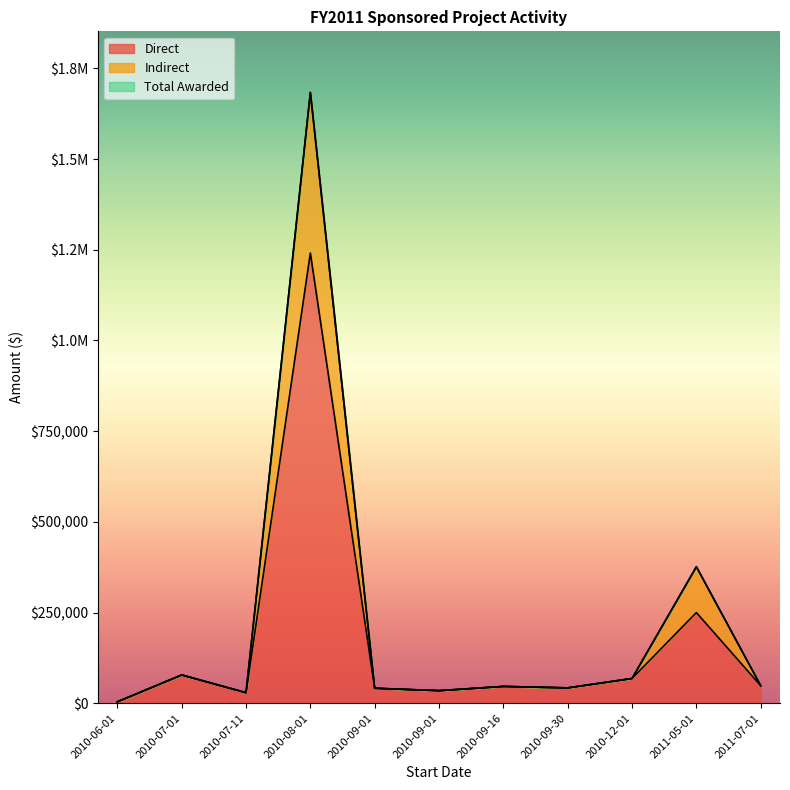

What is the sum of all Direct values?

1883602